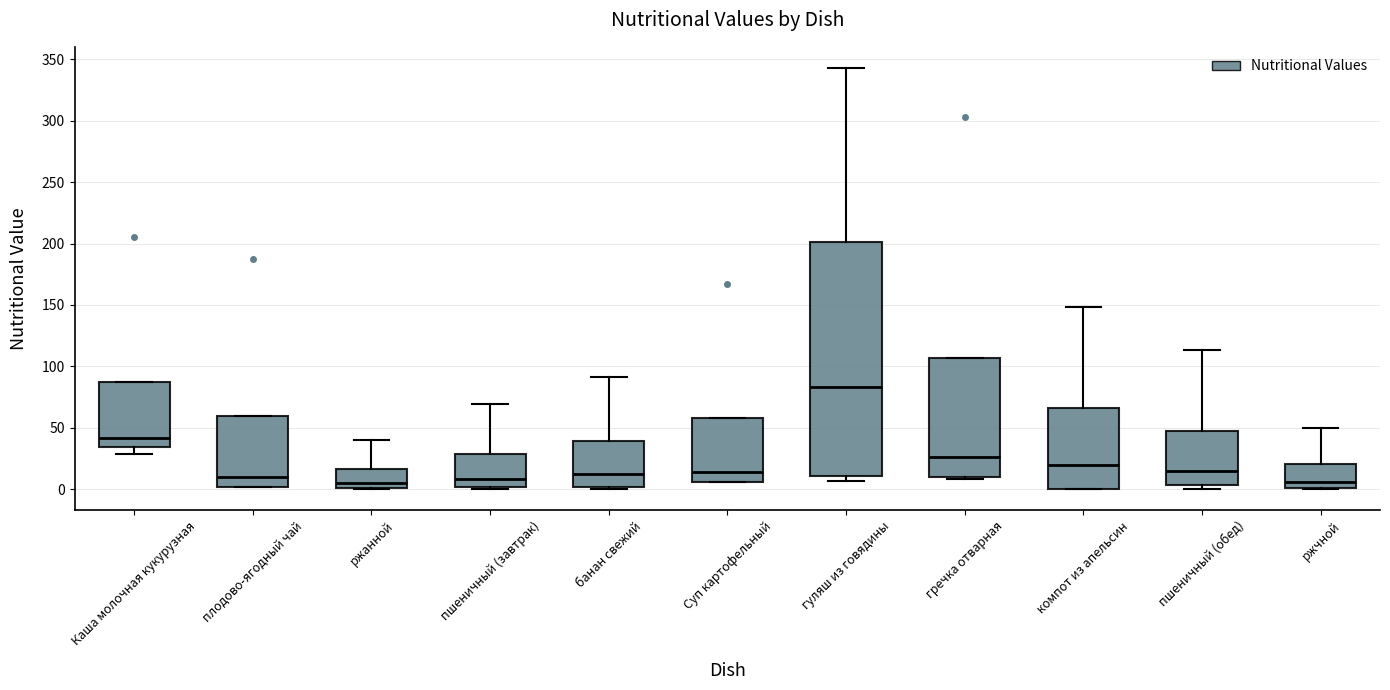

Where does the upper whisker of the box for гуляш из говядины end on the y-axis? The values are not printed on the chart, so give them approximately, as read against the axis.

345